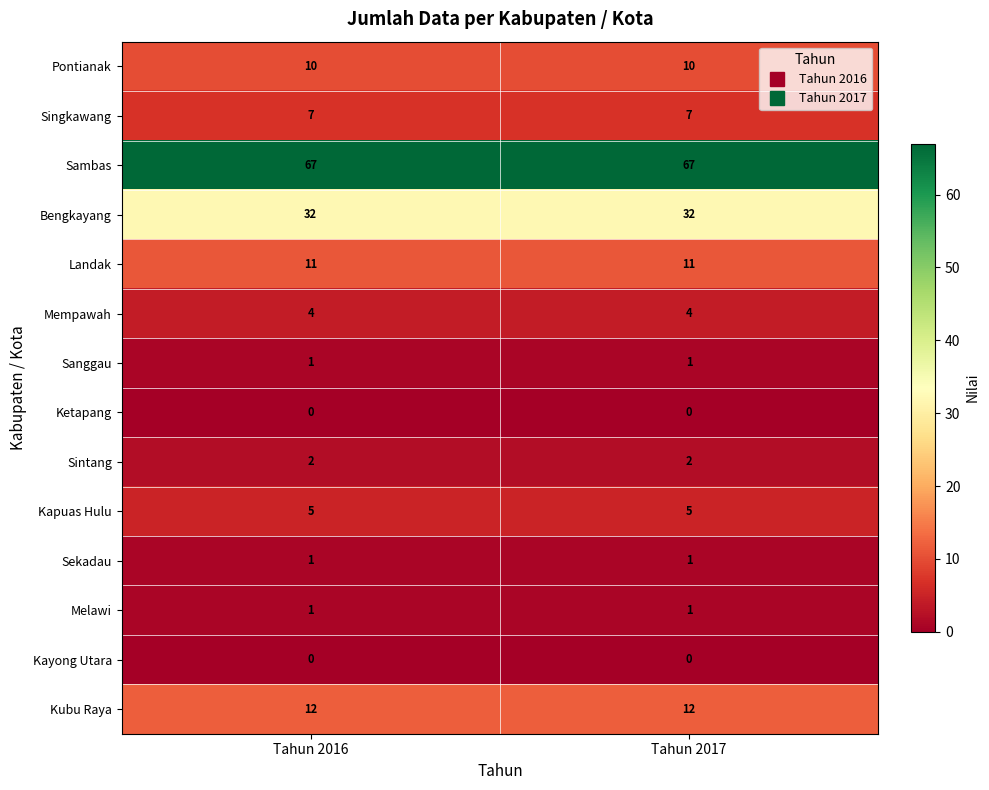

What is the spread (max minus min) of values at Tahun 2017?

67